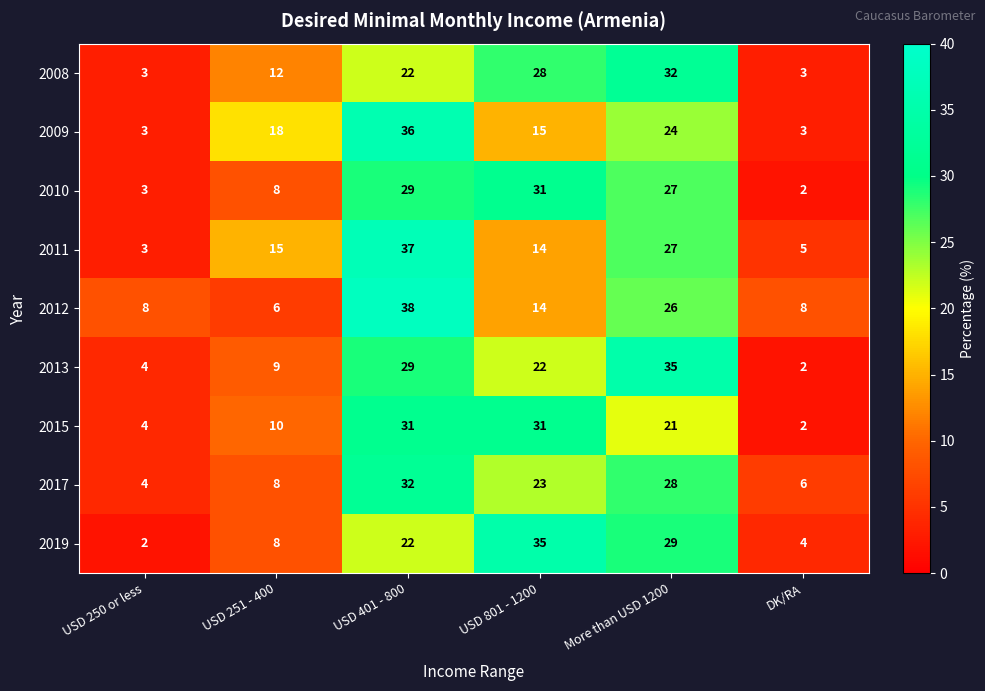

What is the total value across all series at DK/RA?

35